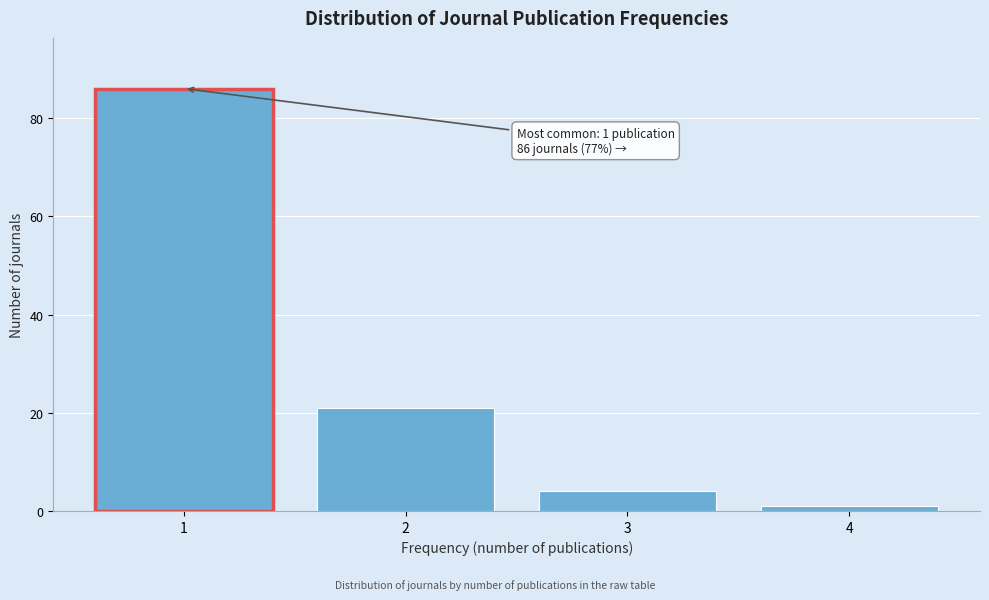

Reading left to right, list all the values displayed in this chart.

1=86	2=21	3=4	4=1